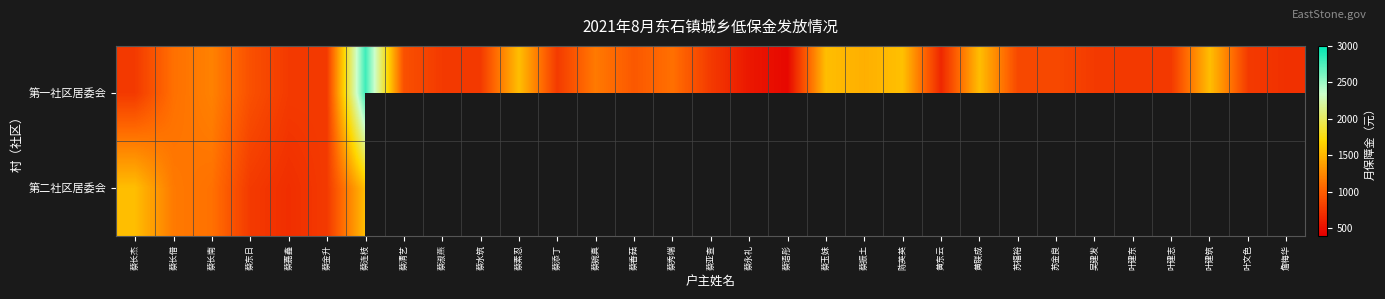

What is the difference between the maximum and minimum values in the 第二社区居委会 series?

850.0